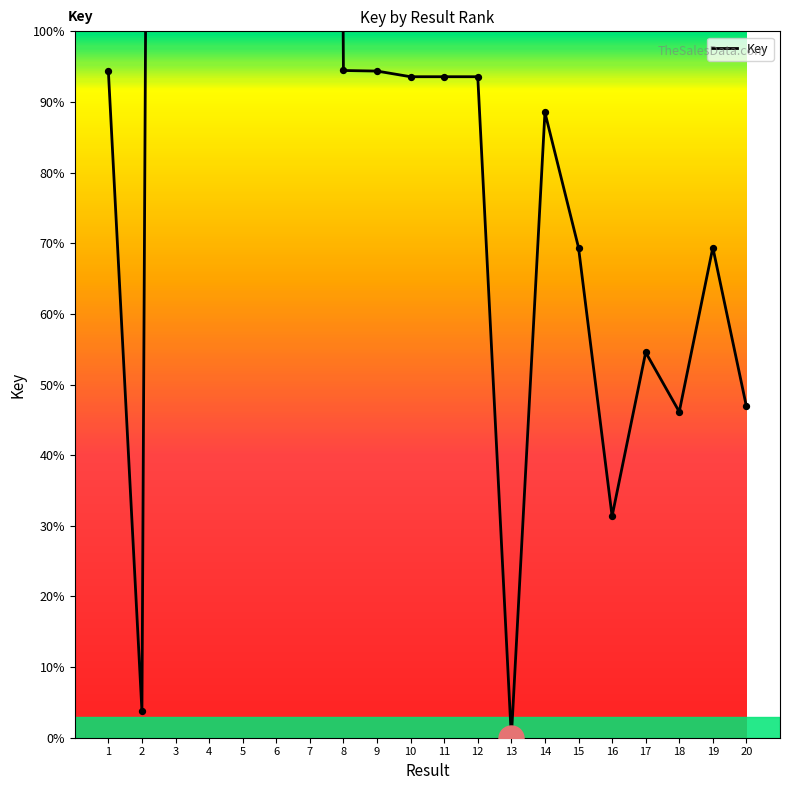

What is the change in value from 4 to 15?

-375211759